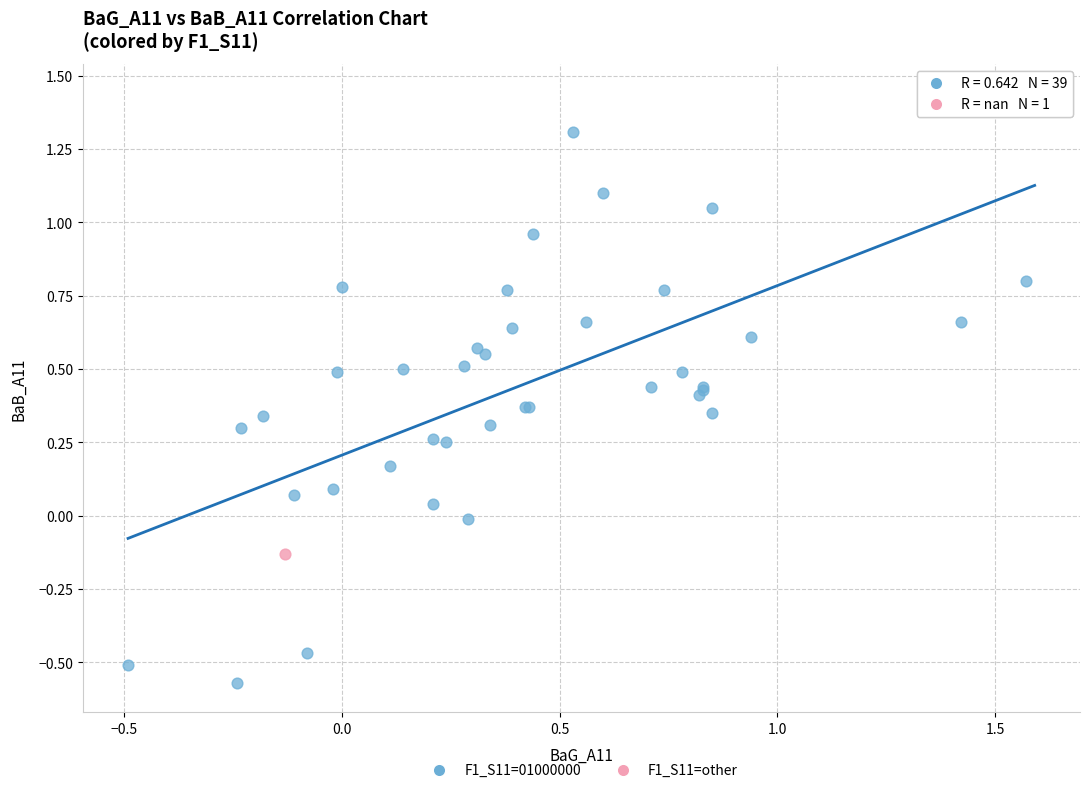

What are all the series names shown in the legend?

F1_S11=01000000, F1_S11=other